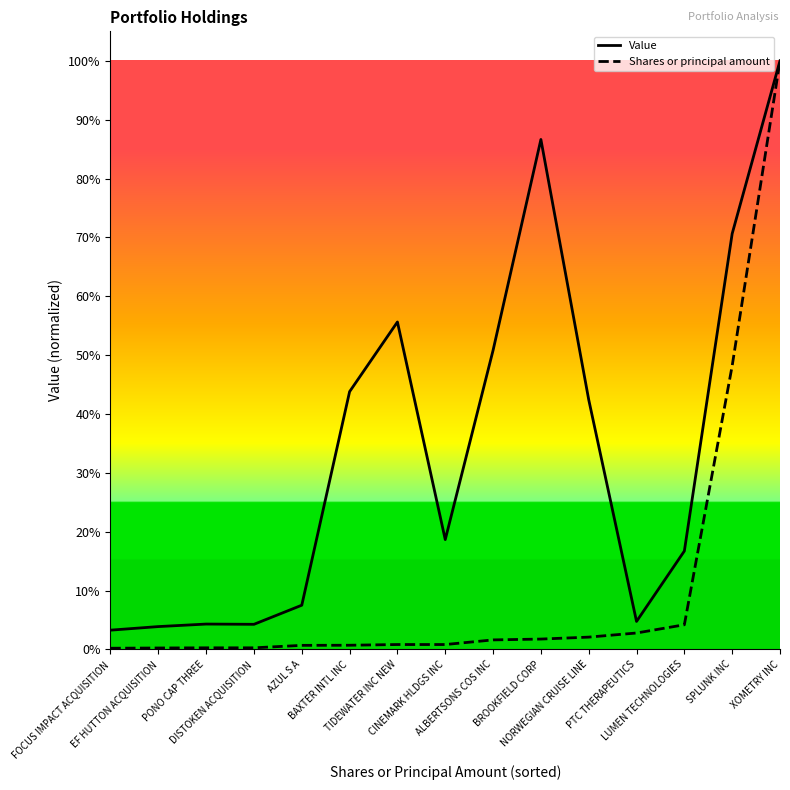

In Value, how many points are higher than both neighbors (excluding endpoints)?

3